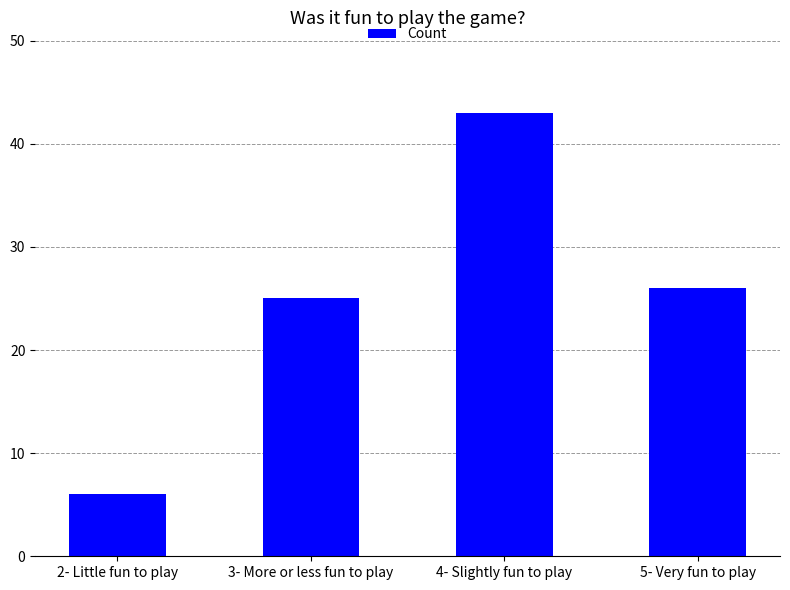

What is the sum of all values?

100